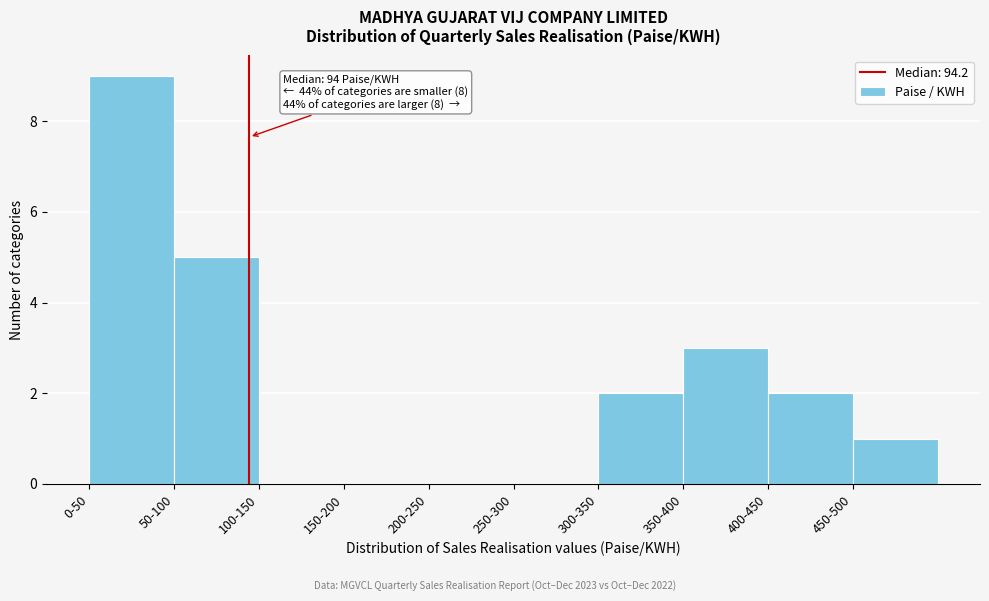

Reading left to right, extract all data points from this chart.

0-50=9	50-100=5	100-150=0	150-200=0	200-250=0	250-300=0	300-350=2	350-400=3	400-450=2	450-500=1